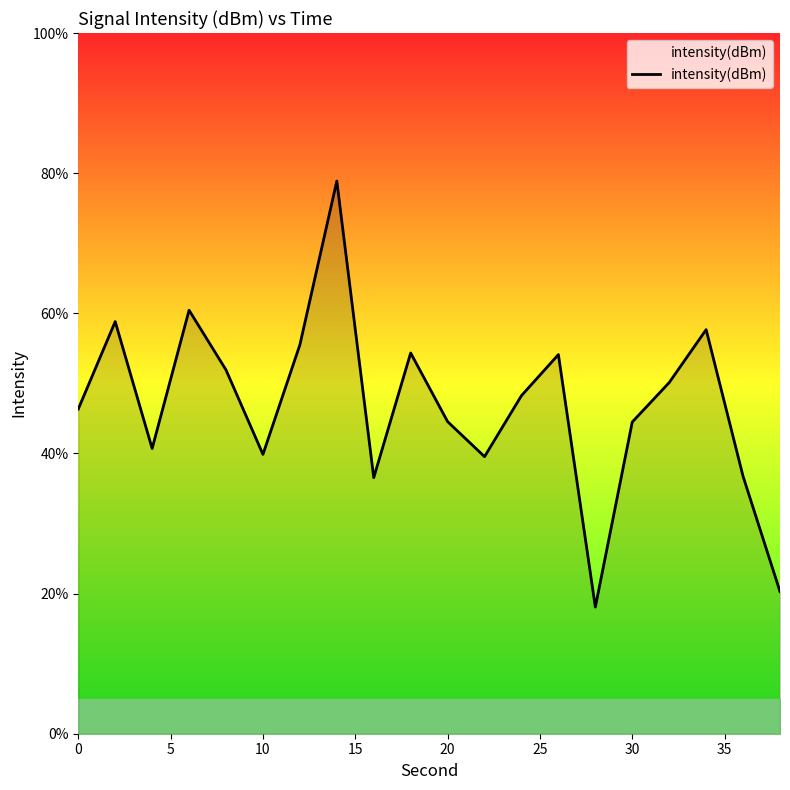

What is the smallest value displayed?

18.1